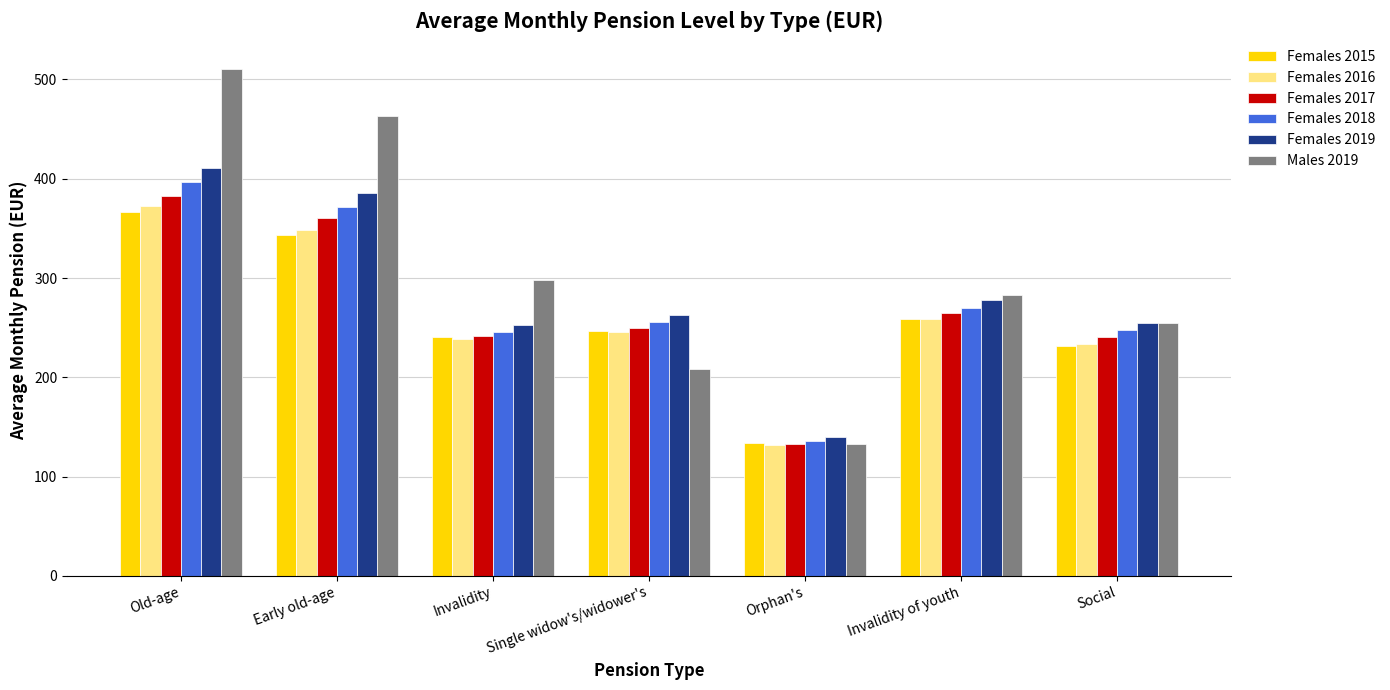

Does the chart contain any negative values?

No